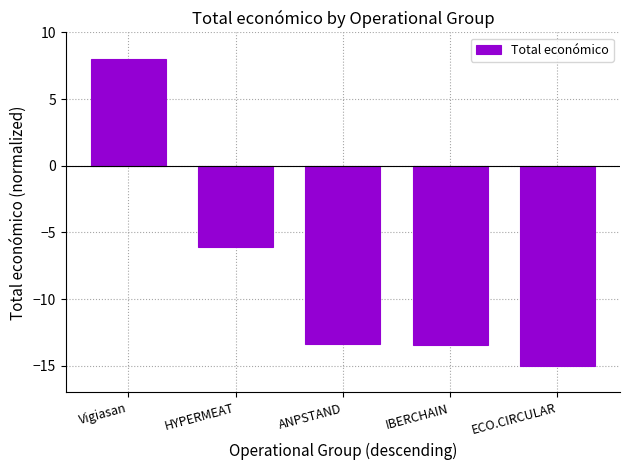

Is it true that the value at HYPERMEAT is -6.1?

True